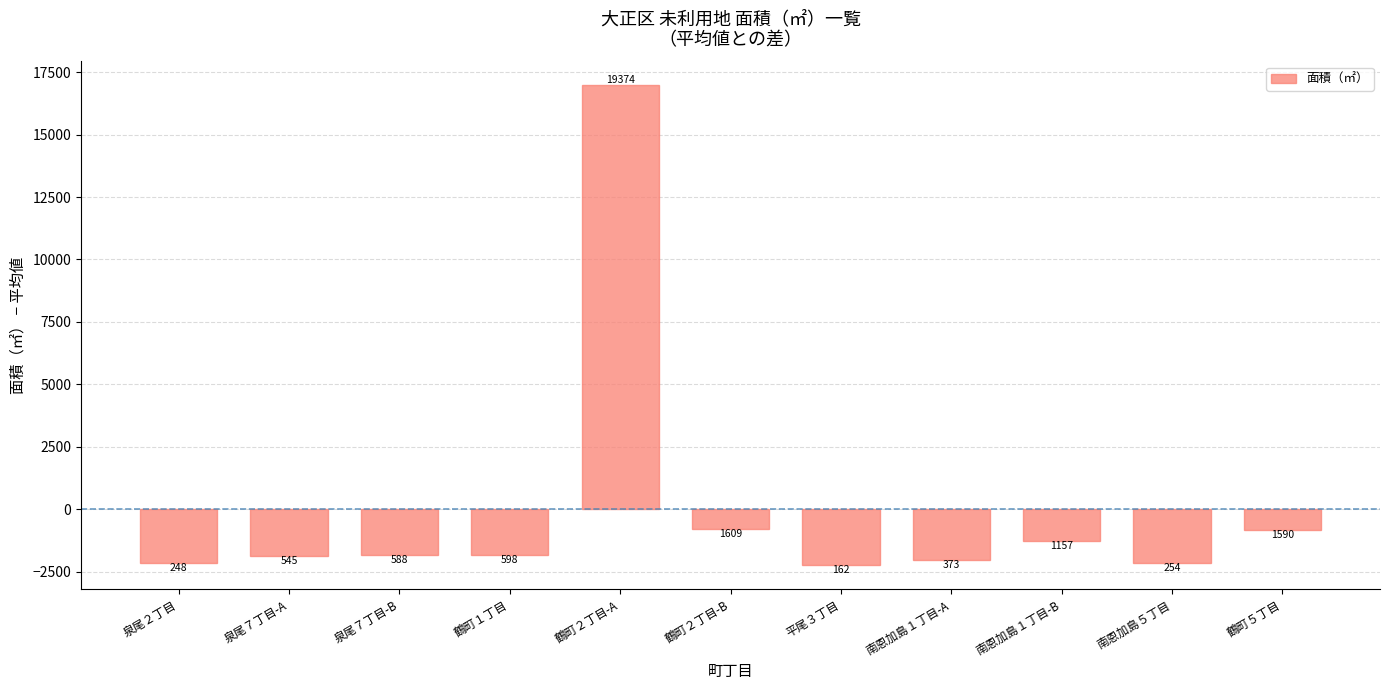

What is the label of the 8th bar from the left?

南恩加島１丁目-A